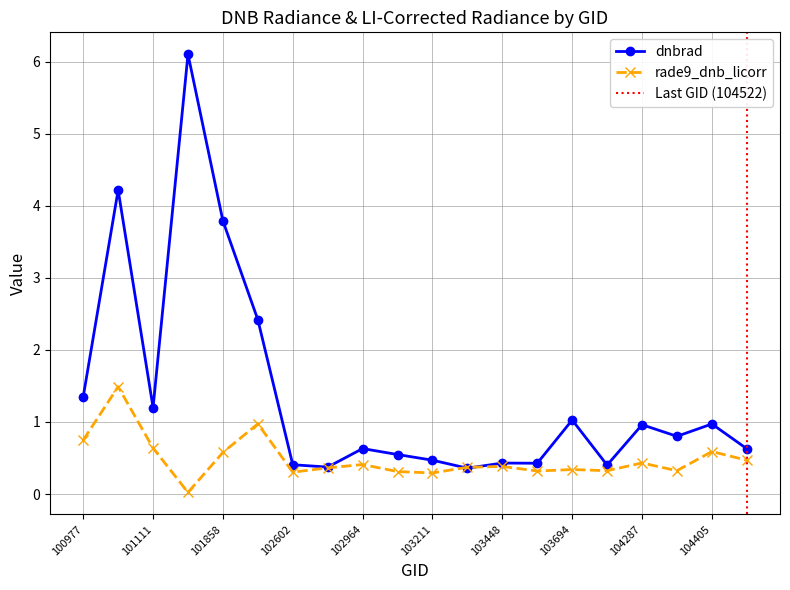

What is the spread (max minus min) of values at 104522?

0.2